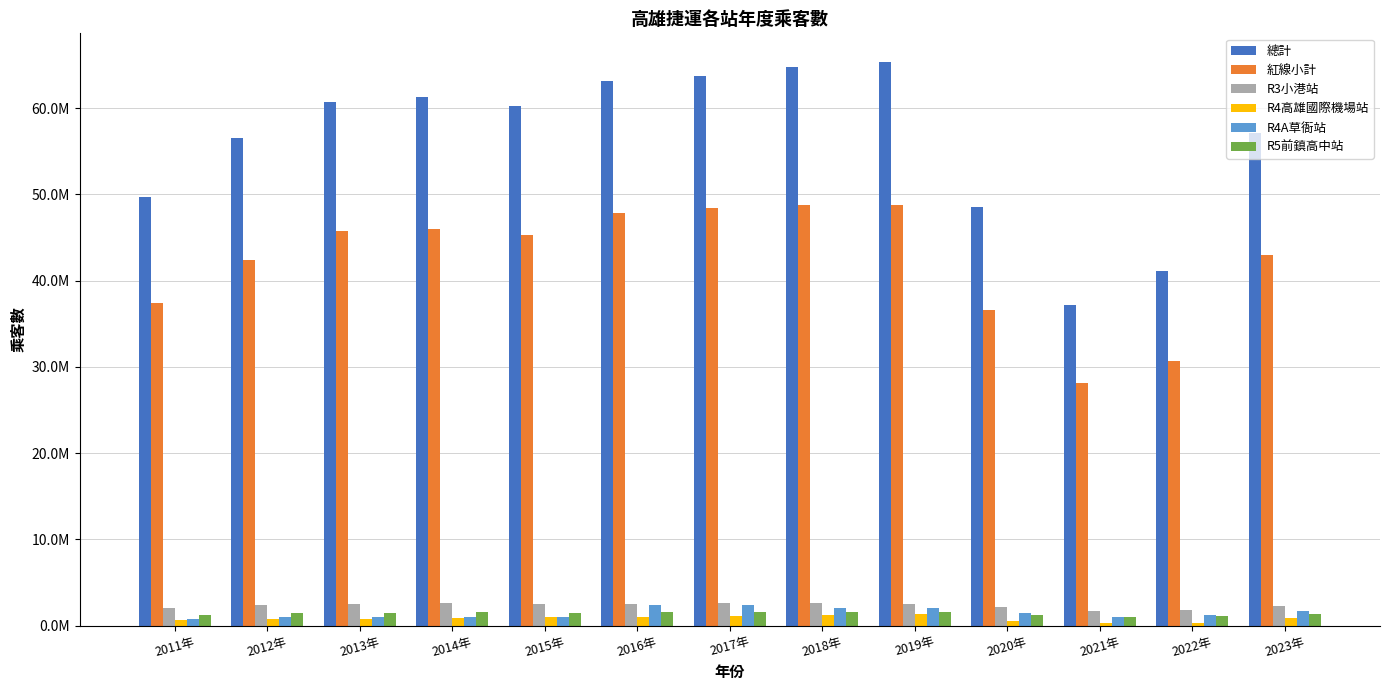

What are all the series names shown in the legend?

總計, 紅線小計, R3小港站, R4高雄國際機場站, R4A草衙站, R5前鎮高中站